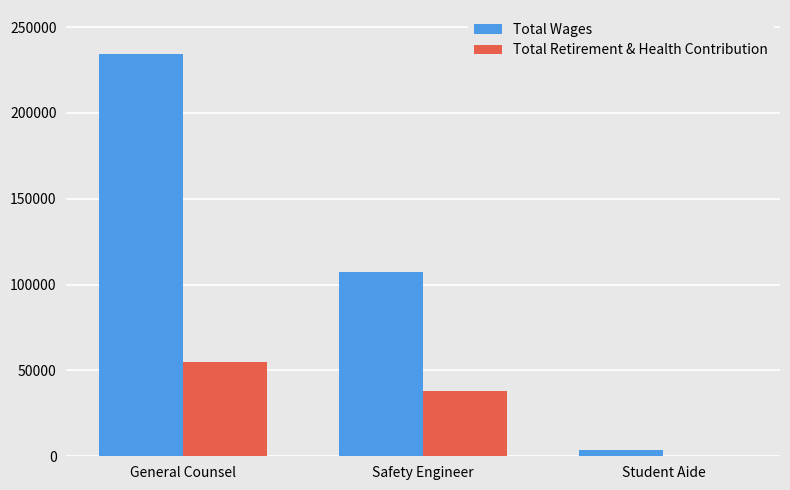

What is the greatest value displayed?

234418